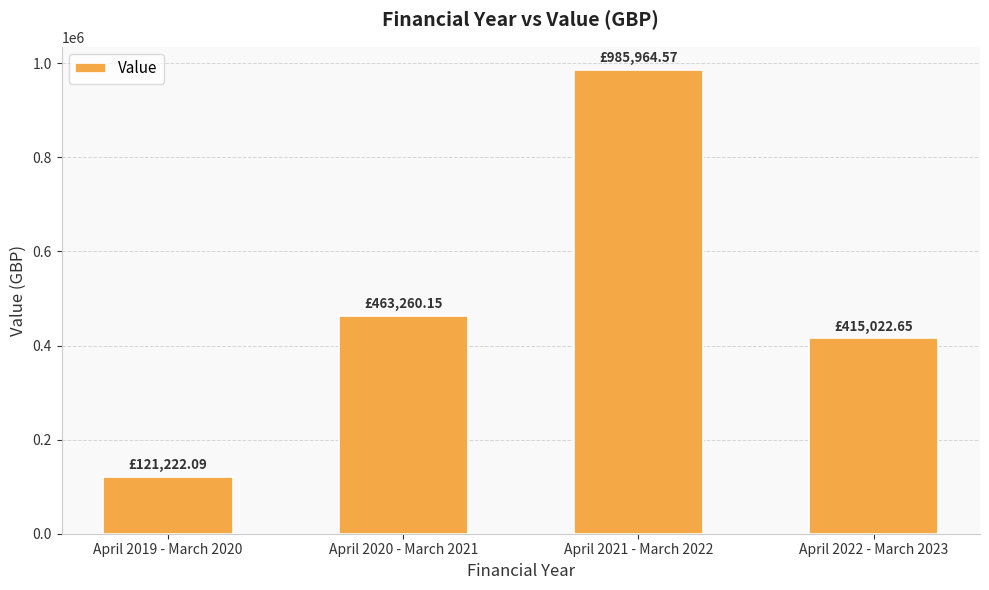

Does the chart contain any negative values?

No